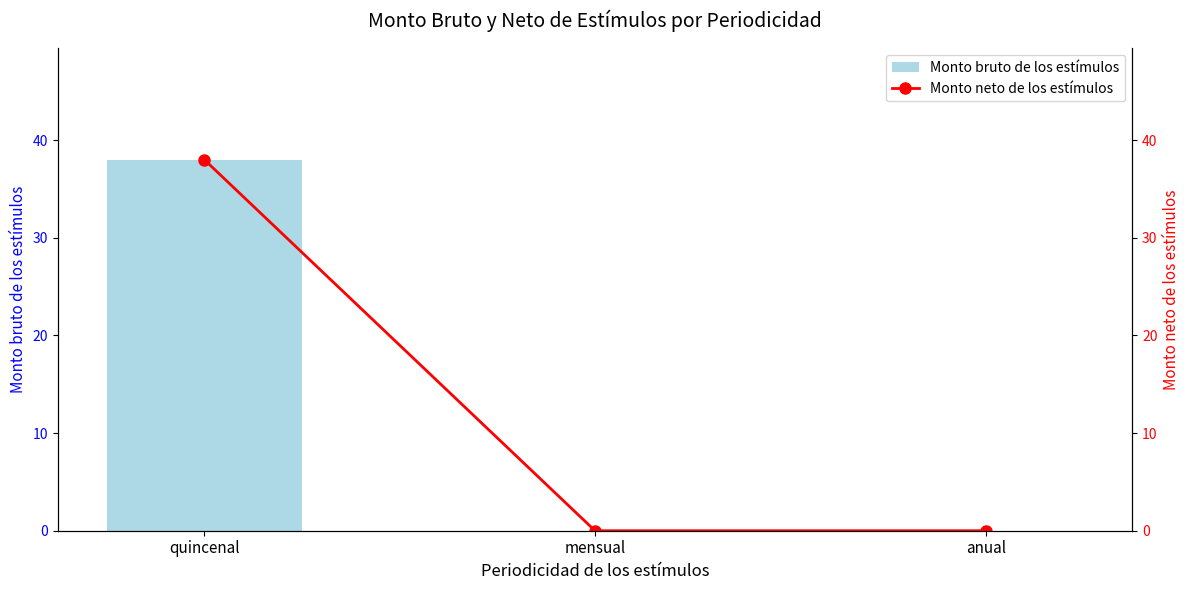

Rank the categories by Monto neto de los estímulos value from highest to lowest.

quincenal, mensual, anual